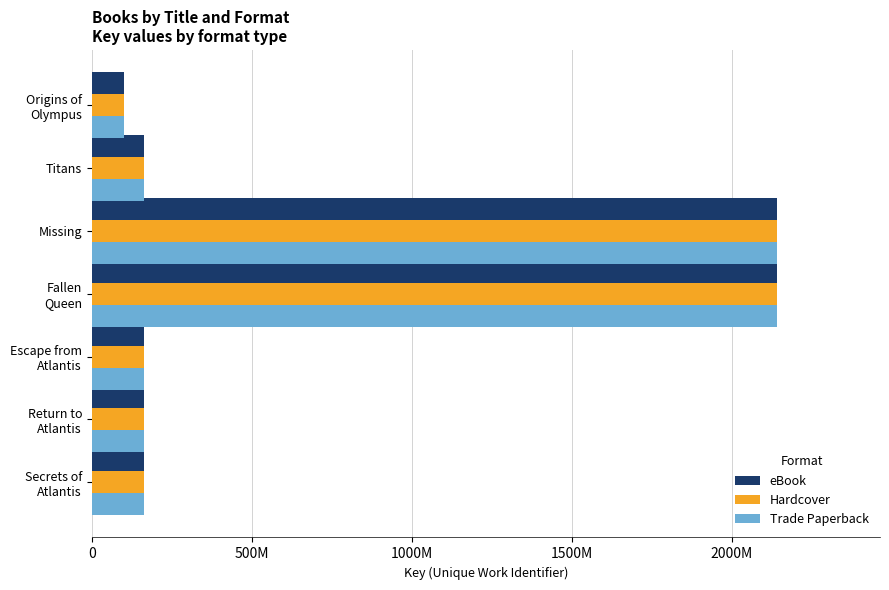

What are all the series names shown in the legend?

eBook, Hardcover, Trade Paperback